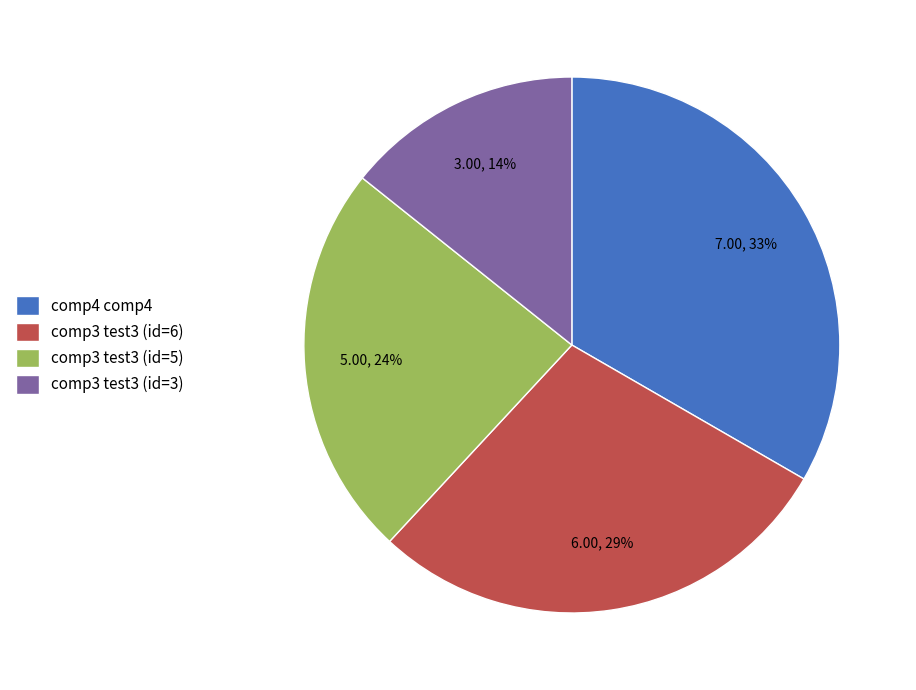

Which slice is the largest?

comp4 comp4